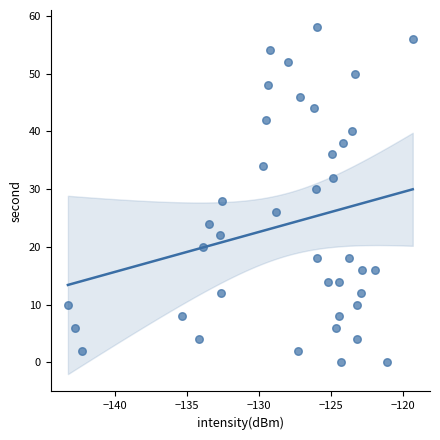

What is the range of Y values (max minus min)?

58